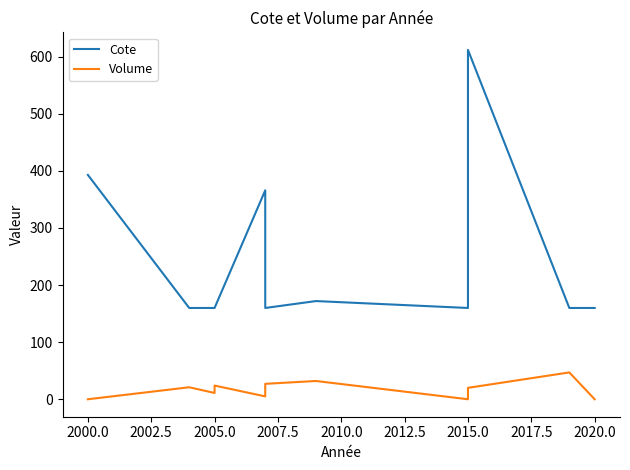

True or false: Cote and Volume cross at least once.

False